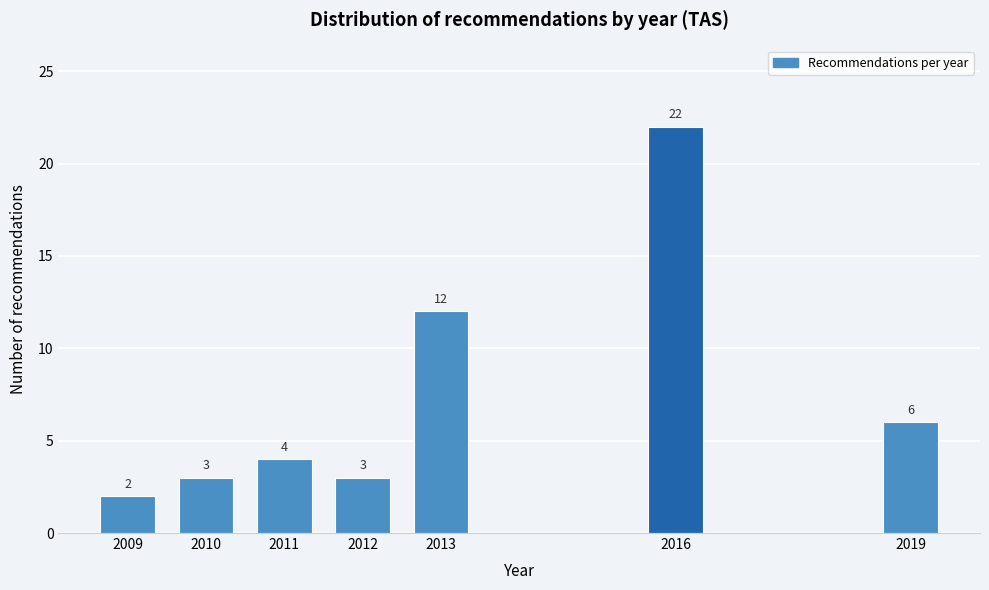

Reading left to right, what are all the values shown in this chart?

2009=2	2010=3	2011=4	2012=3	2013=12	2016=22	2019=6